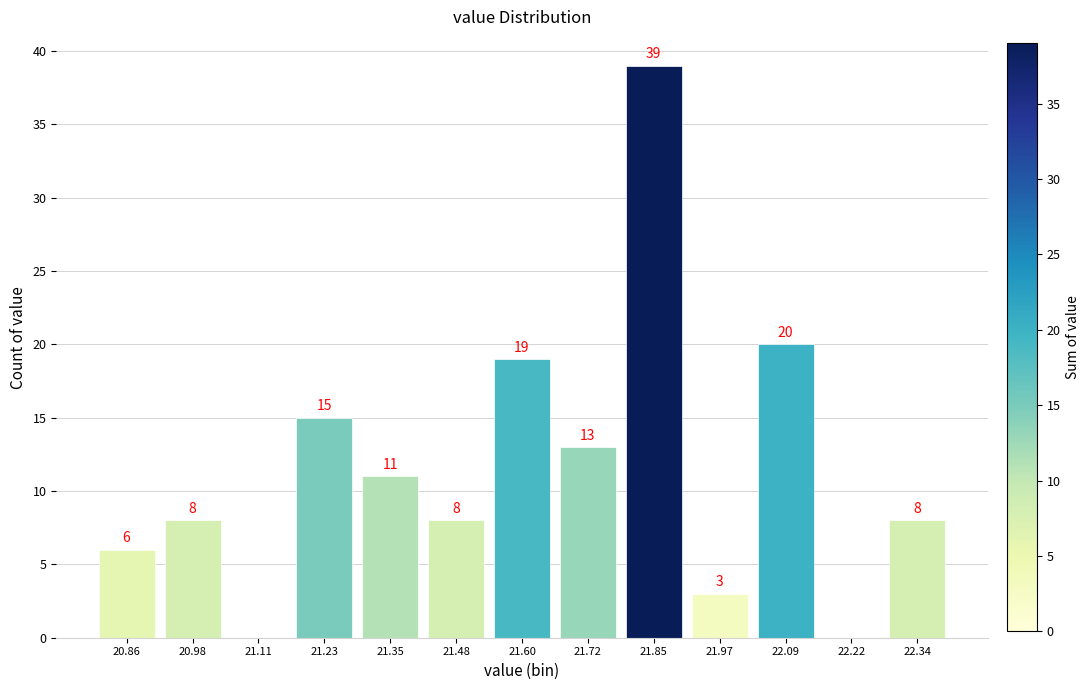

Which range on the x-axis has the tallest bar?

21.78 to 21.90